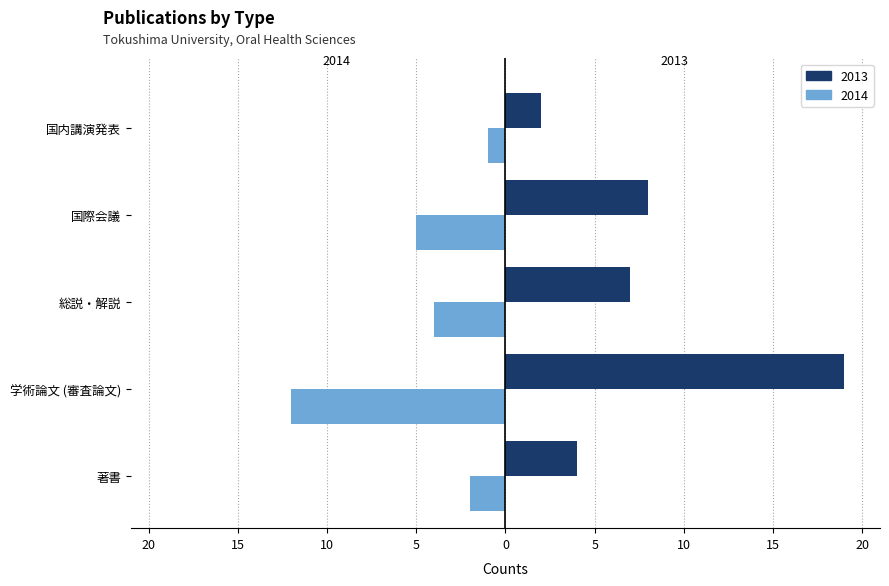

What are all the series names shown in the legend?

2013, 2014